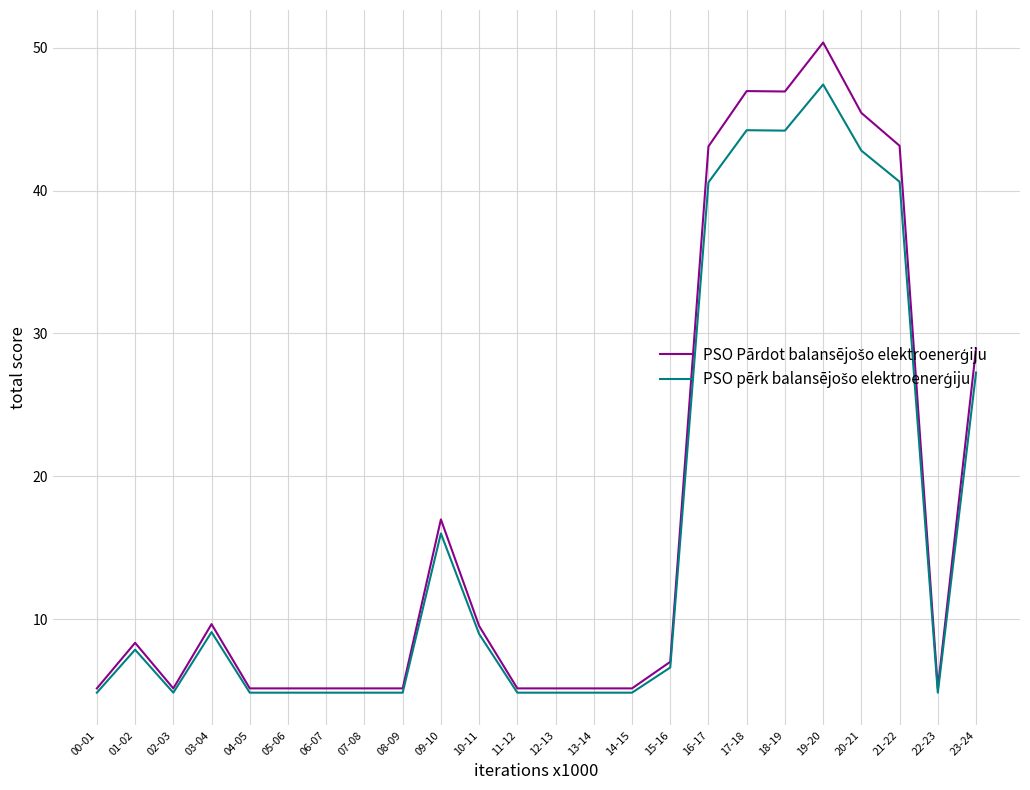

Does the chart have visible grid lines?

Yes